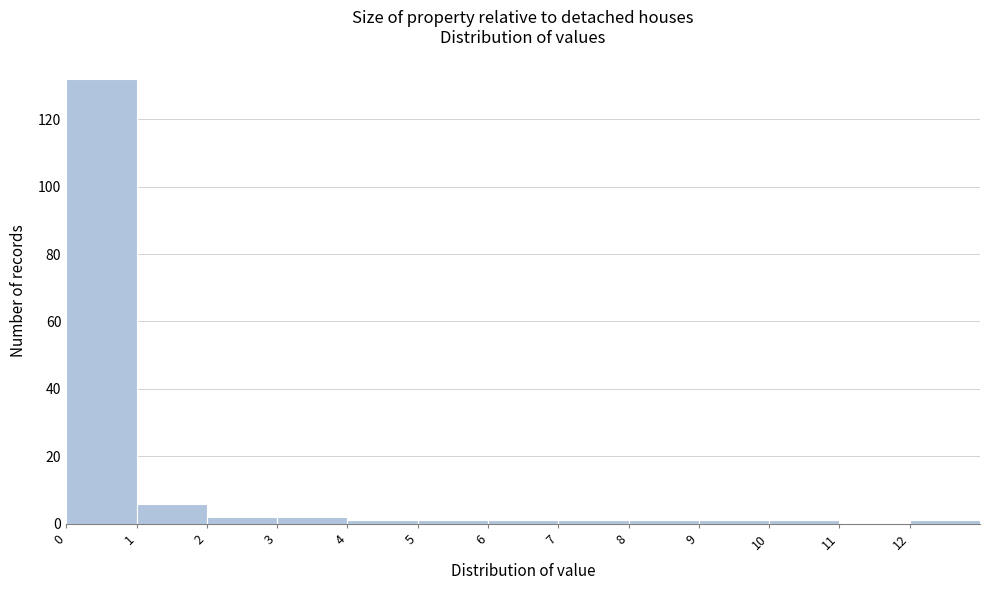

Reading left to right, transcribe this chart: for each bar, give the range it covers on the x-axis and its height. The values are not printed on the chart, so give them approximately, as read against the axis.

0 to 1: 132
1 to 2: 6
2 to 3: 2
3 to 4: 2
4 to 5: under 2
5 to 6: under 2
6 to 7: under 2
7 to 8: under 2
8 to 9: under 2
9 to 10: under 2
10 to 11: under 2
11 to 12: 0
12 to 13: under 2